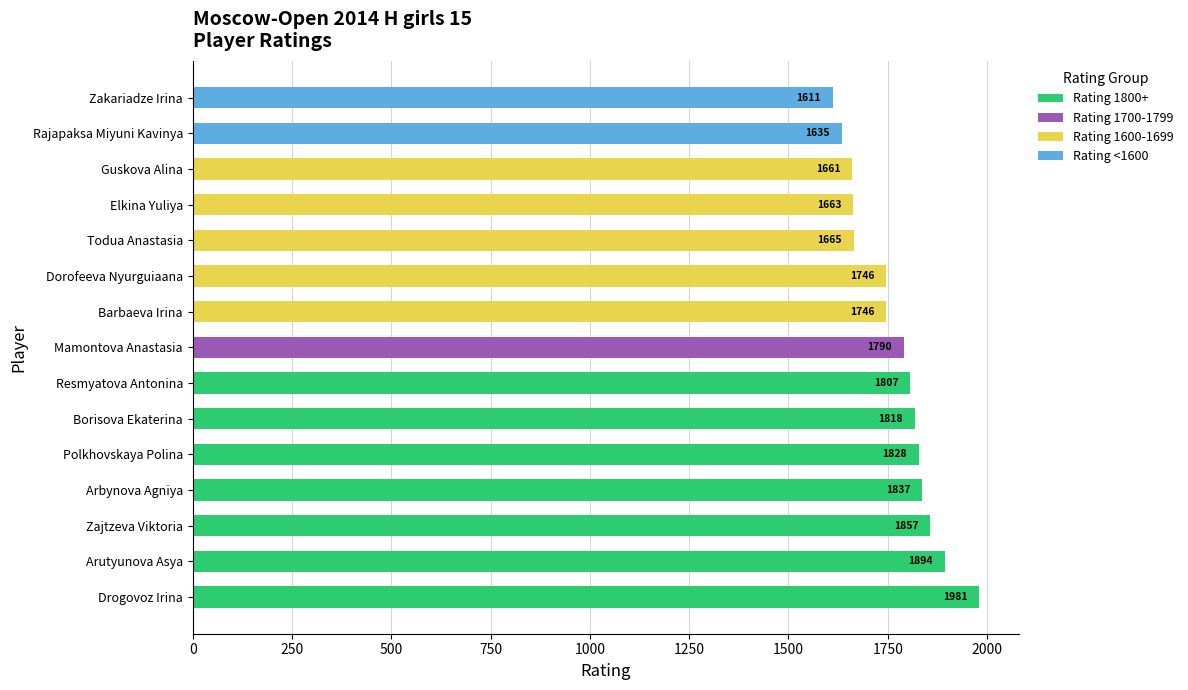

Does the chart contain any negative values?

No